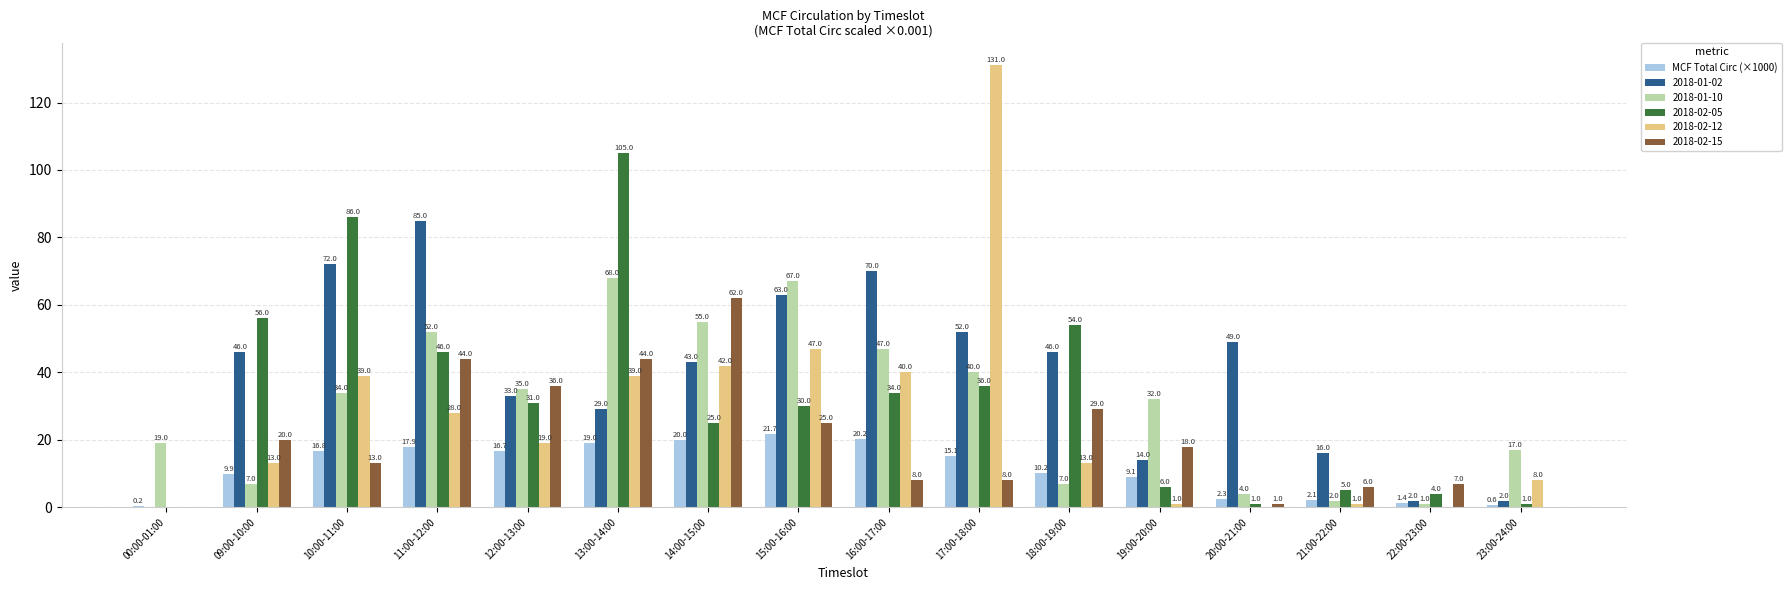

Which label corresponds to the largest value in the chart?

17:00-18:00